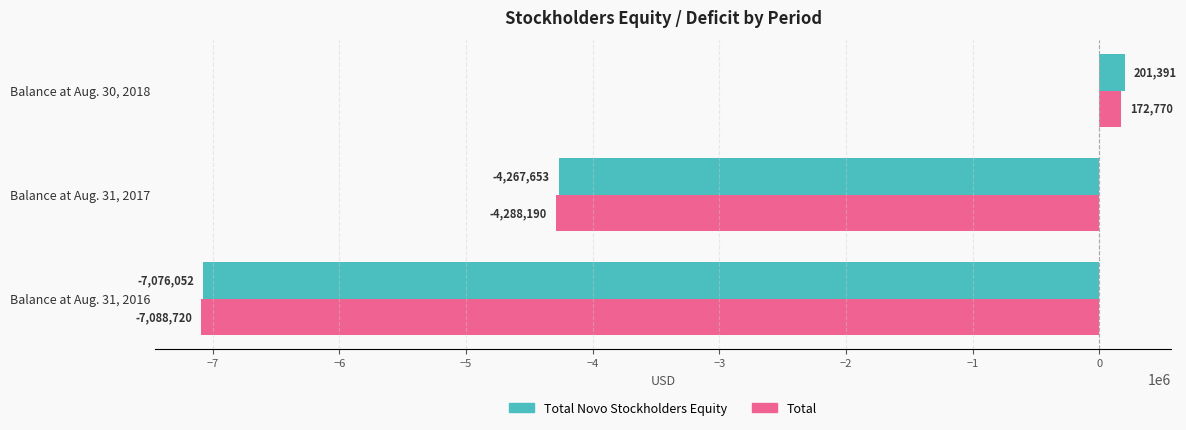

What is the difference between the maximum and minimum values in the Total Novo Stockholders Equity series?

7277443